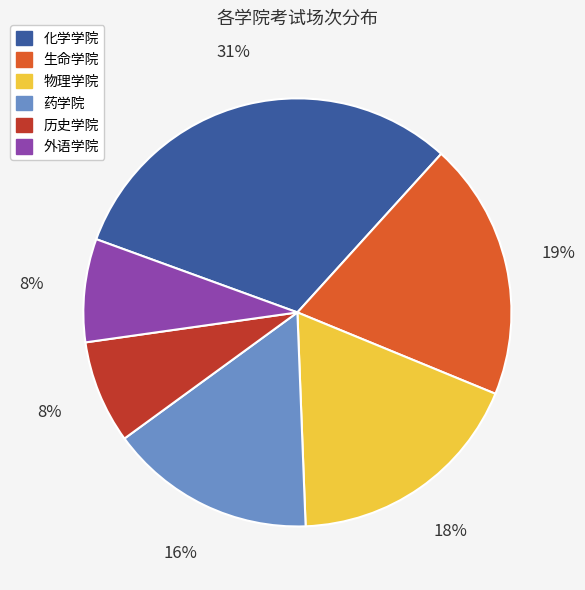

How many slices are in this pie chart?

6